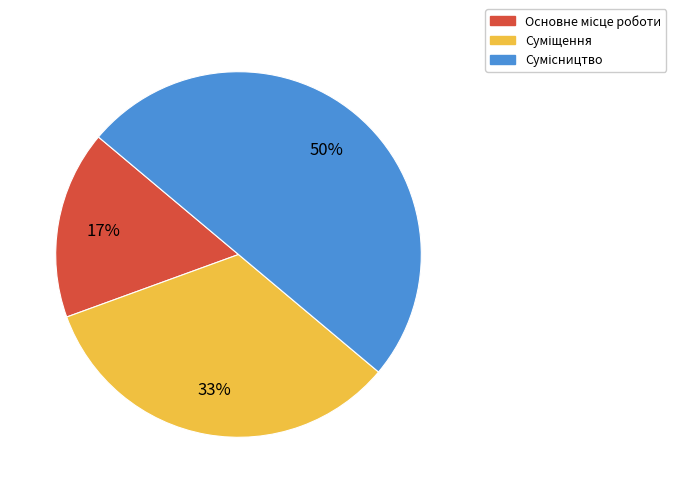

To the nearest percent, what is the difference between the largest and smallest slice percentages?

33%